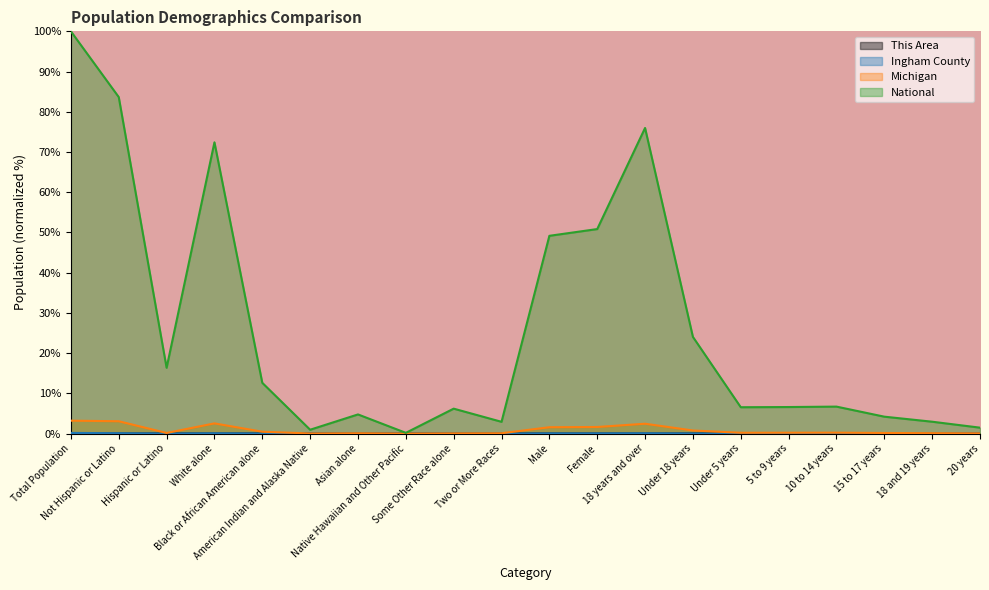

Where is the first local maximum for This Area?

Not Hispanic or Latino